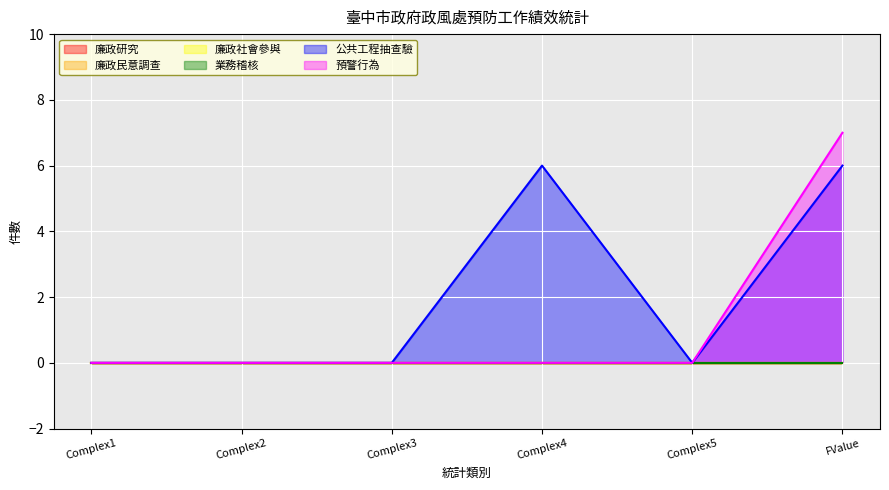

At which category does the chart reach its peak across all series?

FValue